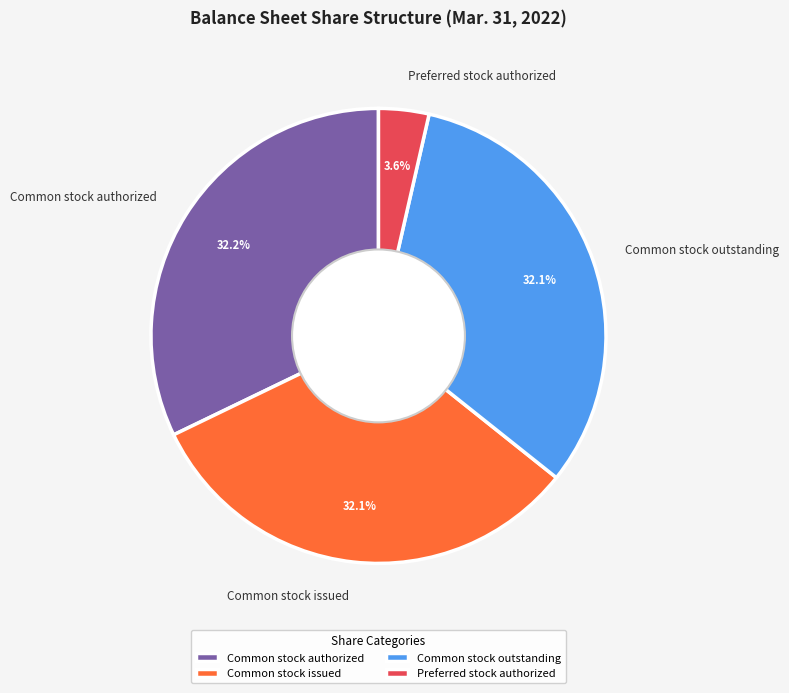

Approximately how many times larger is the value at Common stock issued compared to Common stock outstanding?

1.0